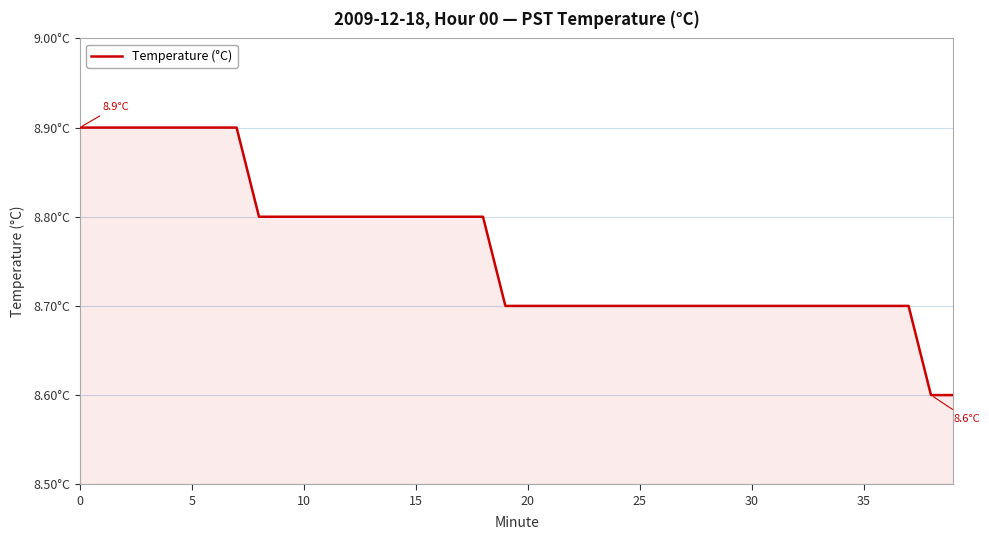

What is the sum of all values?

350.5